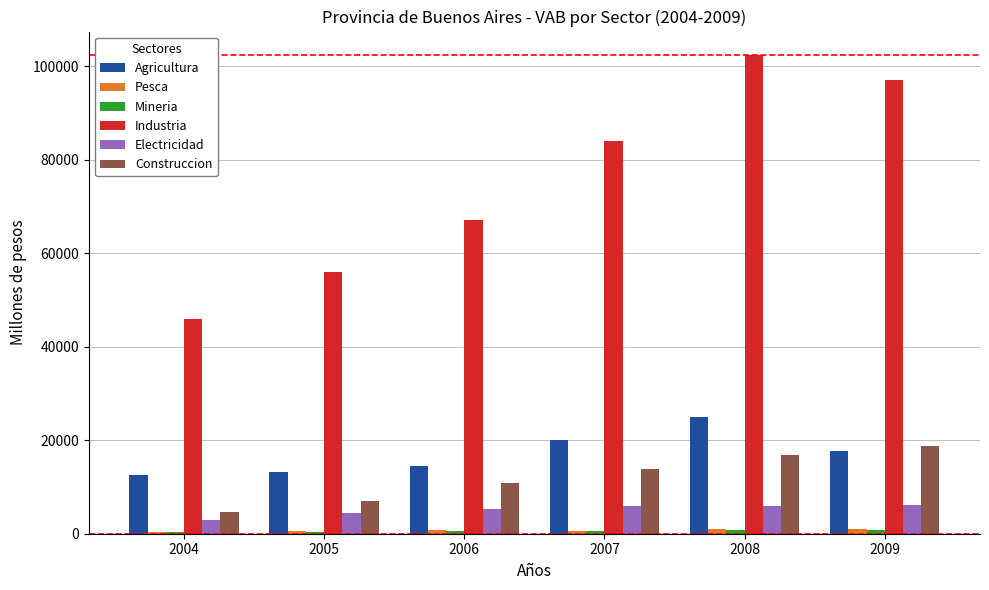

The value of Construccion at 2009 is 18836.4. True or false?

True